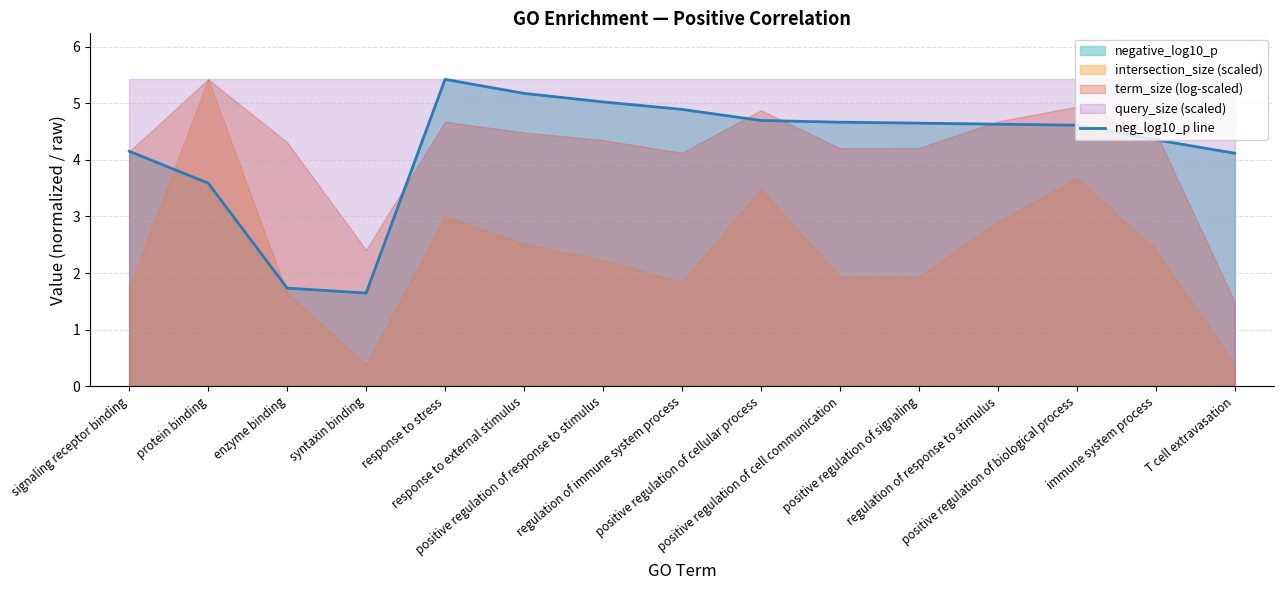

How many values exceed 4?

12